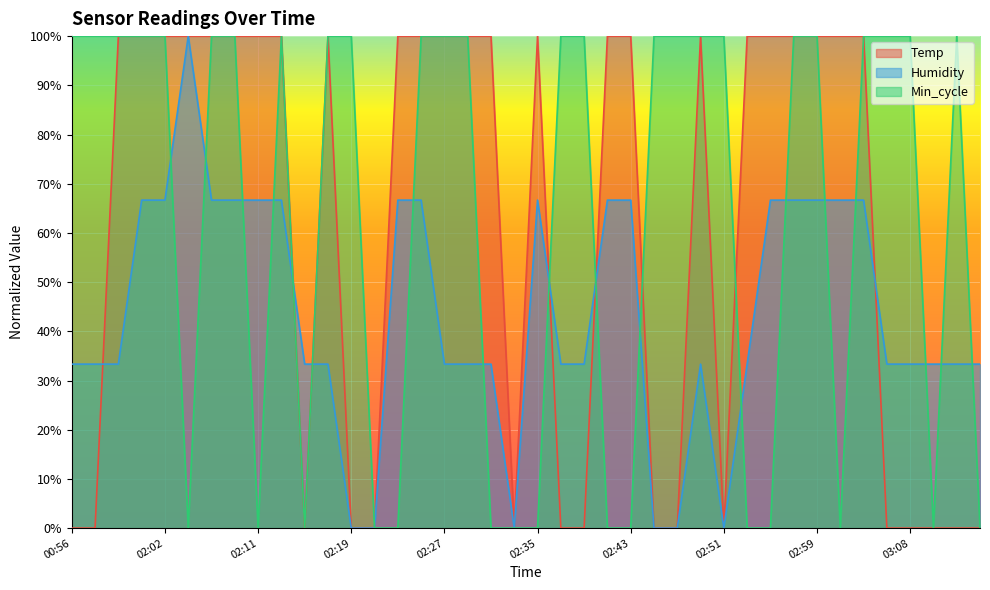

The Temp series shows 63.4 at 02:02. True or false?

False